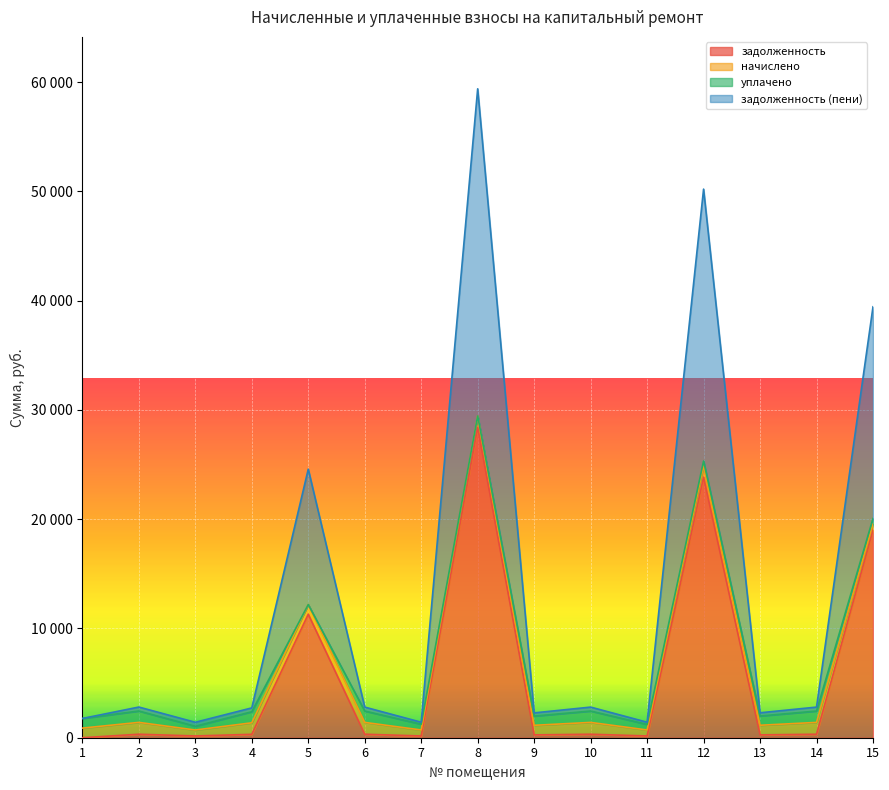

Where does the задолженность (пени) series first go above 2802?

2